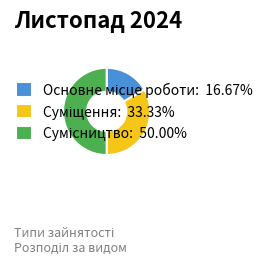

To the nearest percent, what is the difference between the largest and smallest slice percentages?

33%